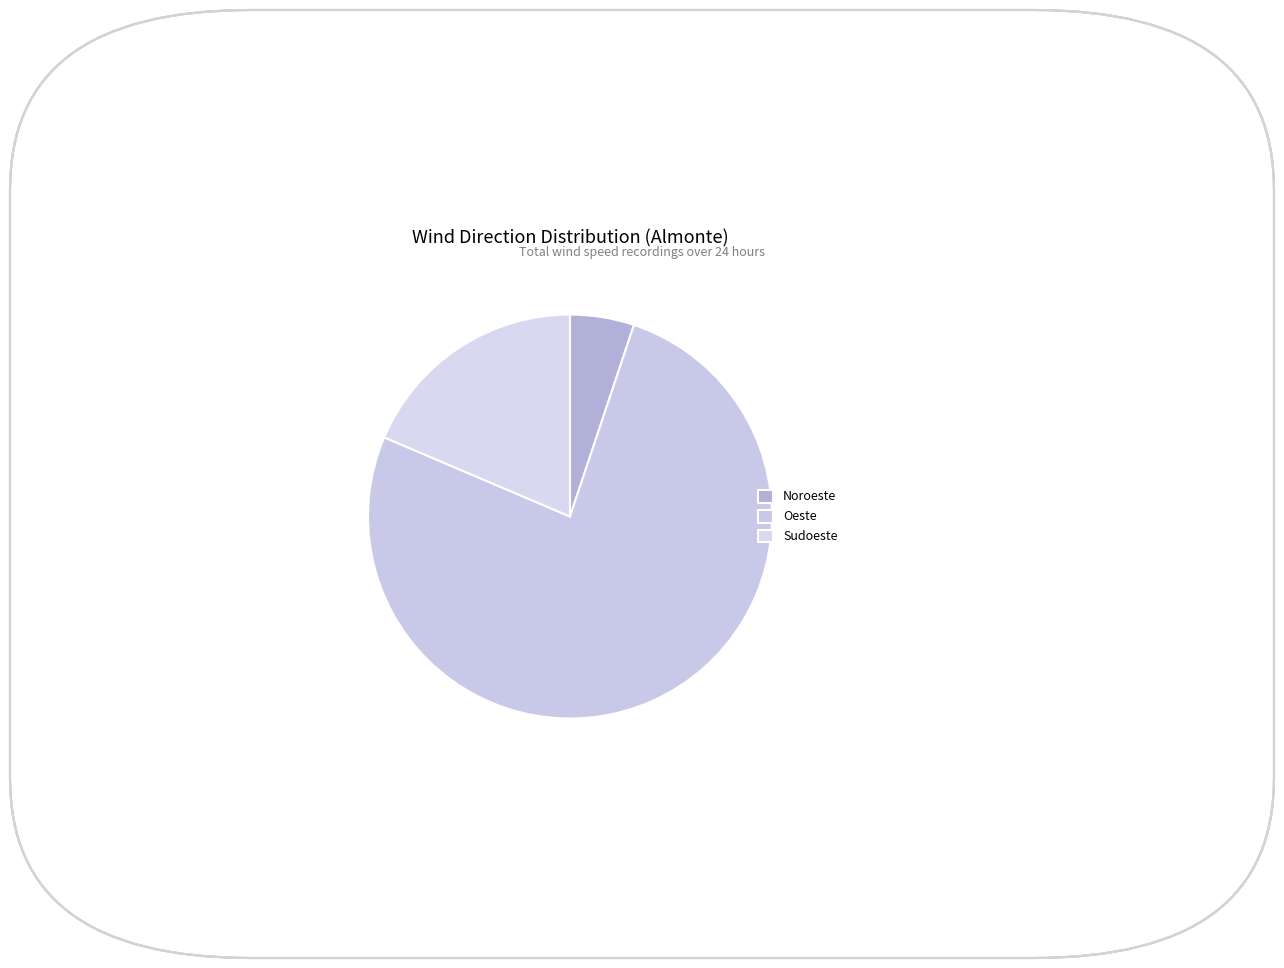

How many segments does this pie chart have?

3